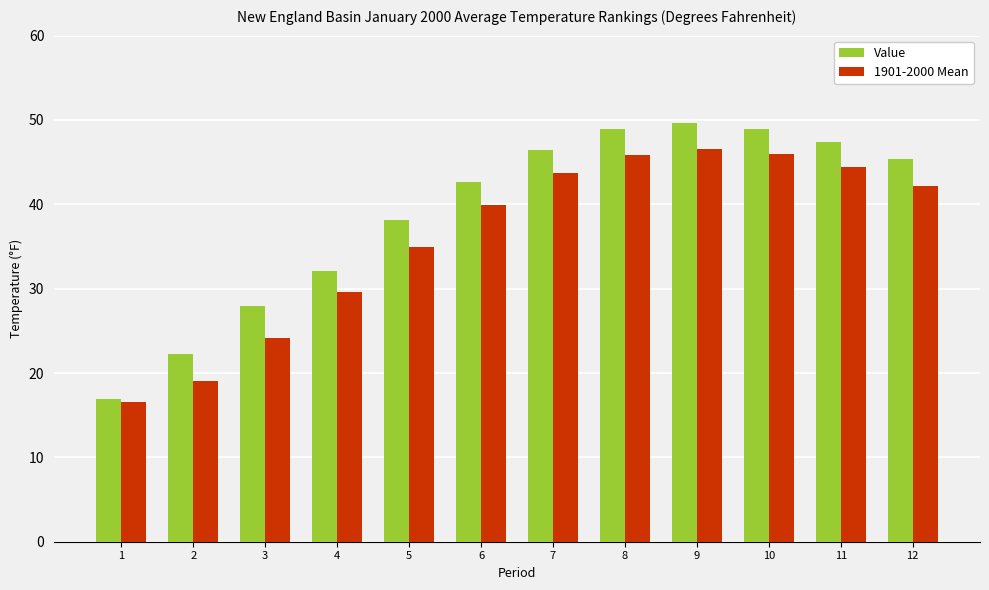

Which series has the widest spread of values?

Value